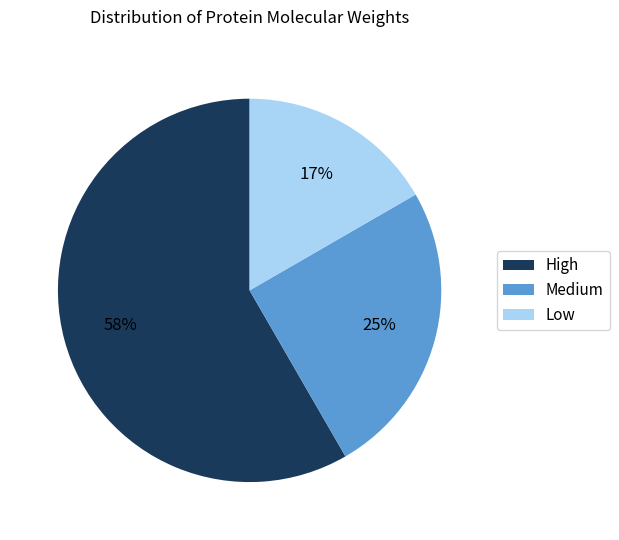

Is there a majority slice in this chart?

Yes